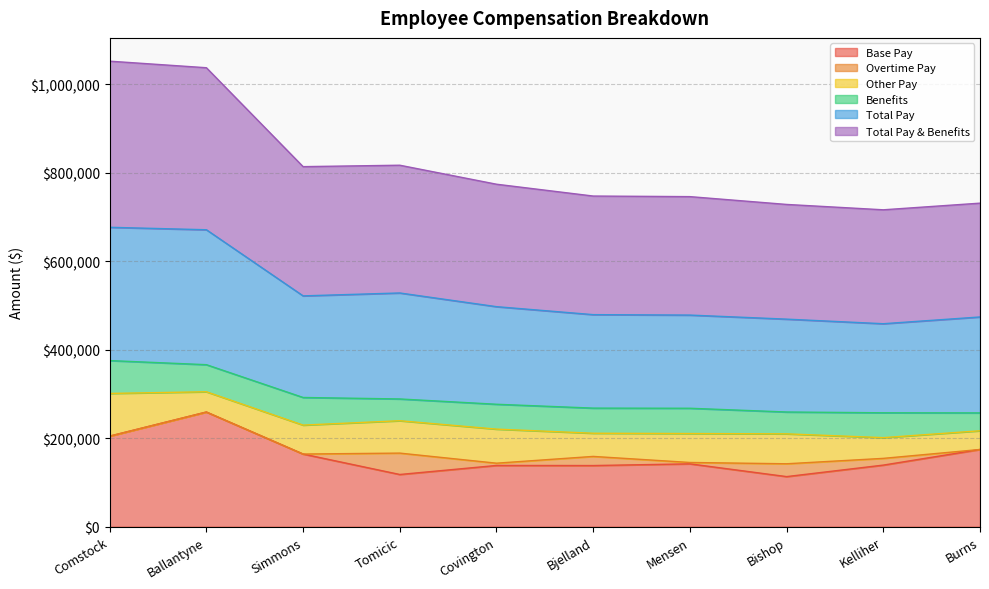

What is the average value of the Total Pay series?

234663.8